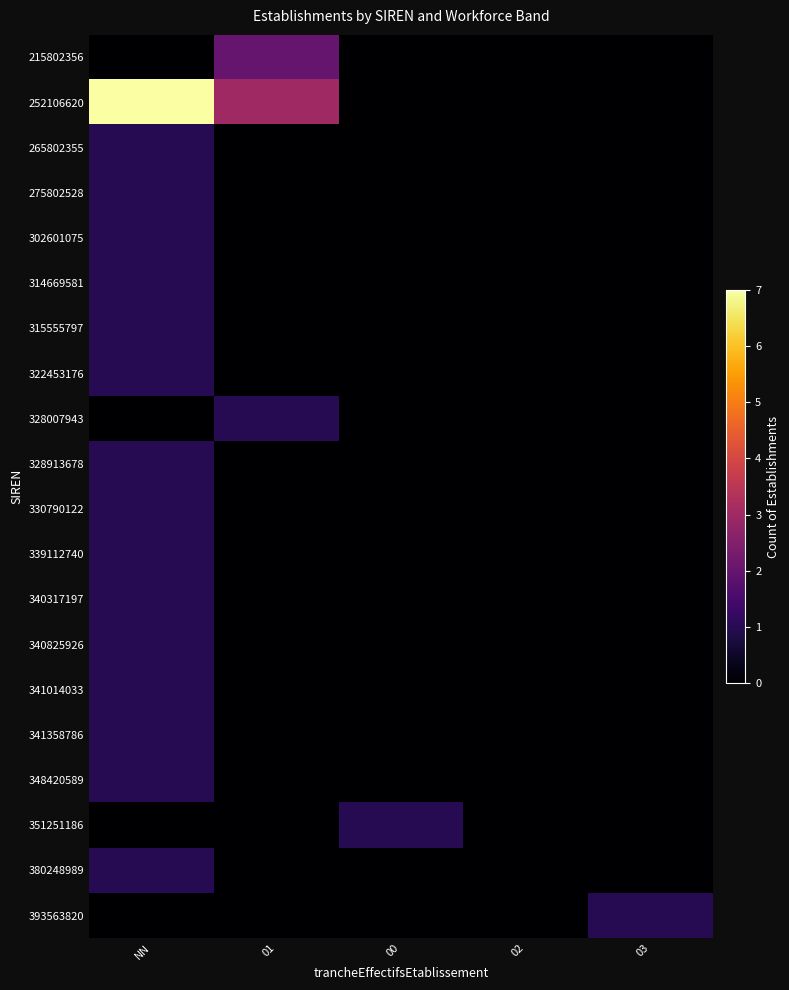

Reading left to right, list all the values displayed in this chart.

215802356: NN=0	01=2	00=0	02=0	03=0
252106620: NN=7	01=3	00=0	02=0	03=0
265802355: NN=1	01=0	00=0	02=0	03=0
275802528: NN=1	01=0	00=0	02=0	03=0
302601075: NN=1	01=0	00=0	02=0	03=0
314669581: NN=1	01=0	00=0	02=0	03=0
315555797: NN=1	01=0	00=0	02=0	03=0
322453176: NN=1	01=0	00=0	02=0	03=0
328007943: NN=0	01=1	00=0	02=0	03=0
328913678: NN=1	01=0	00=0	02=0	03=0
330790122: NN=1	01=0	00=0	02=0	03=0
339112740: NN=1	01=0	00=0	02=0	03=0
340317197: NN=1	01=0	00=0	02=0	03=0
340825926: NN=1	01=0	00=0	02=0	03=0
341014033: NN=1	01=0	00=0	02=0	03=0
341358786: NN=1	01=0	00=0	02=0	03=0
348420589: NN=1	01=0	00=0	02=0	03=0
351251186: NN=0	01=0	00=1	02=0	03=0
380248989: NN=1	01=0	00=0	02=0	03=0
393563820: NN=0	01=0	00=0	02=0	03=1